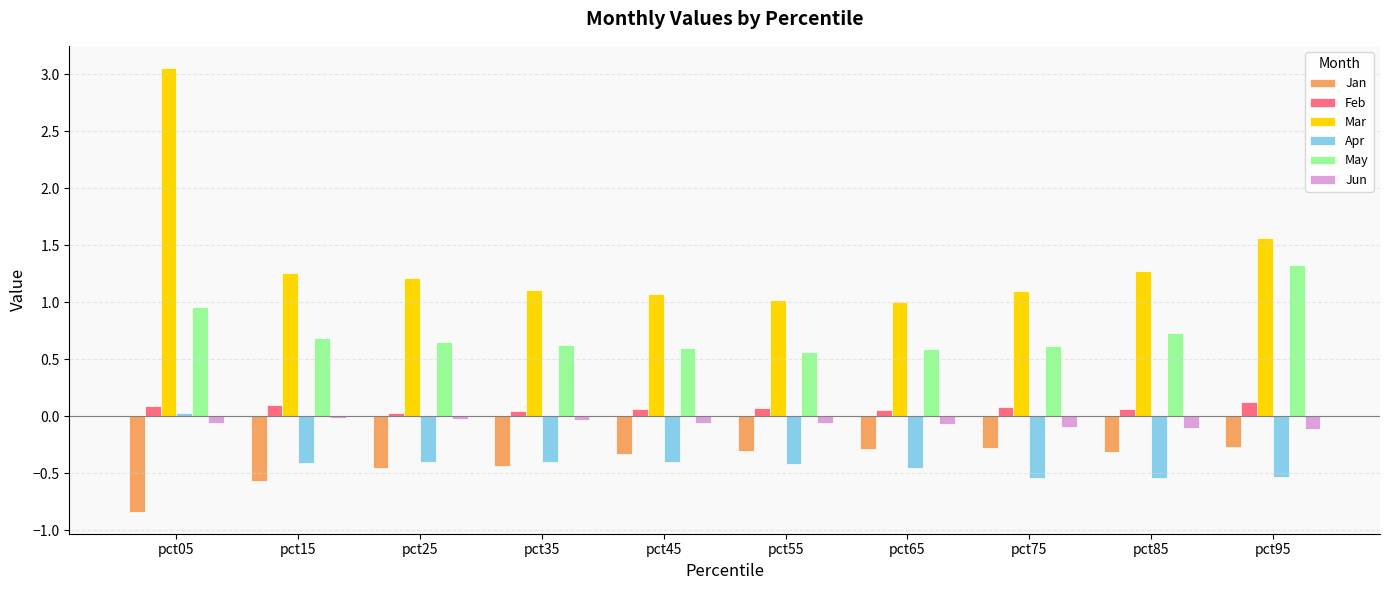

Which series has the widest spread of values?

Mar